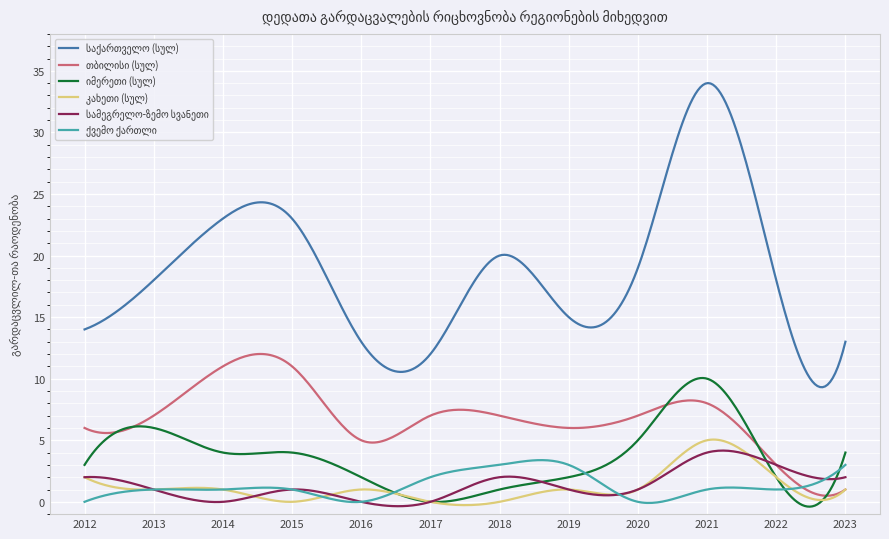

How many series are shown in this chart?

6